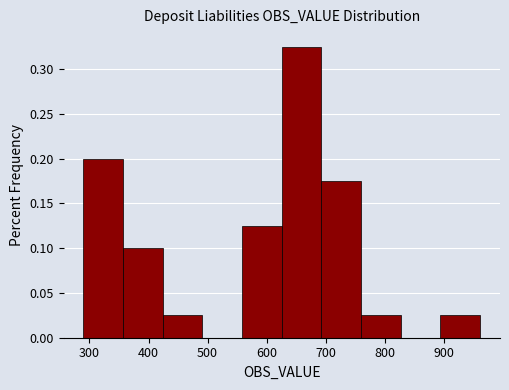

Which range on the x-axis has the tallest bar?

630 to 690